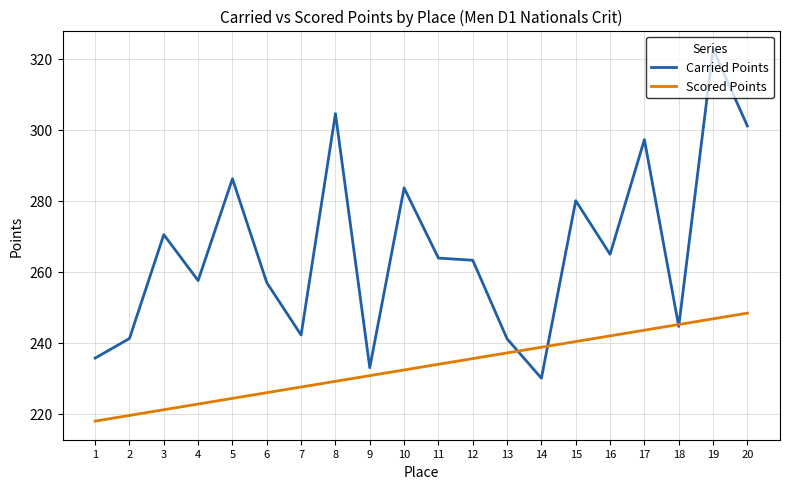

Does the chart display data point markers on the line(s)?

No